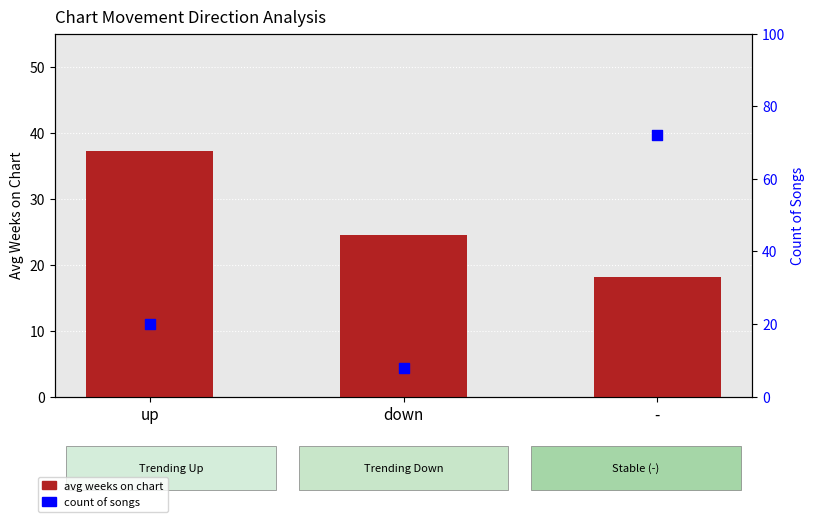

What are all the series names shown in the legend?

avg weeks on chart, count of songs